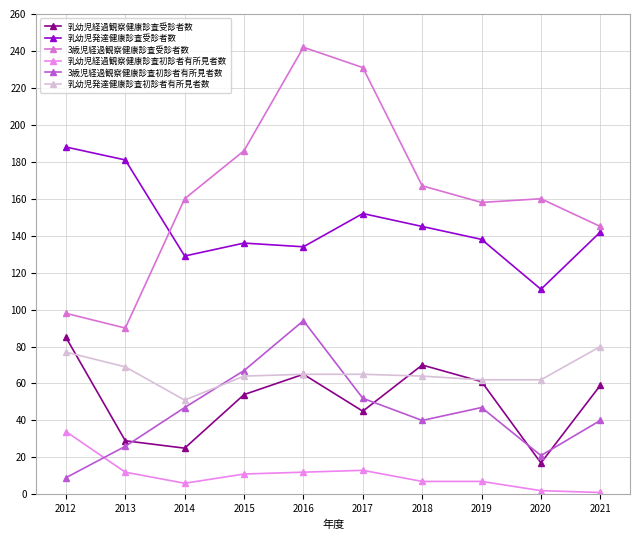

At how many categories does at least one series exceed 153?

9